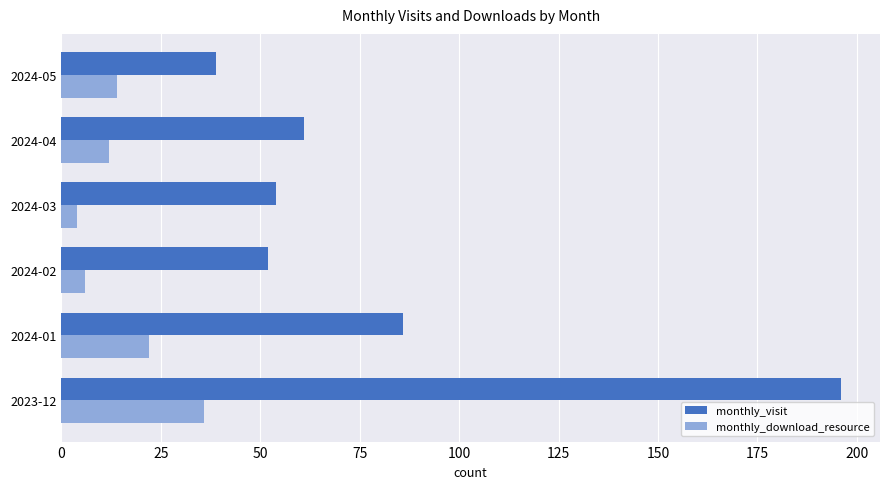

Between 2024-04 and 2024-05, which series saw the biggest shift?

monthly_visit